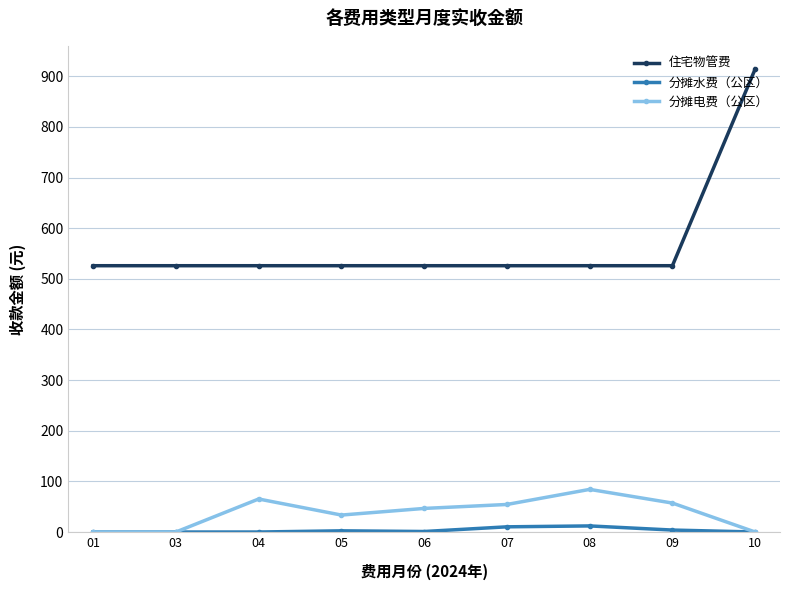

True or false: 分摊水费（公区） and 住宅物管费 cross at least once.

False